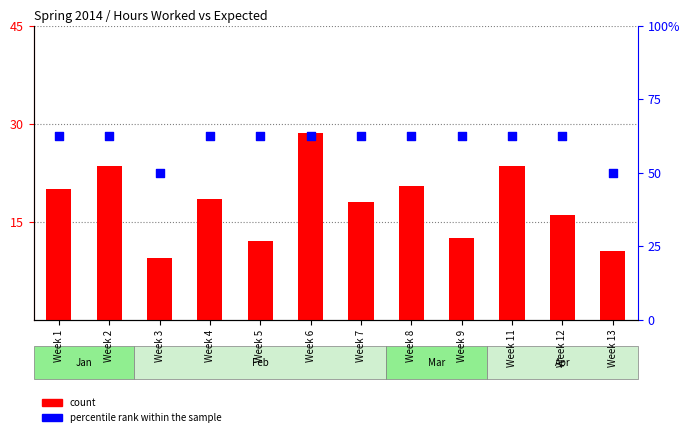

Which series contains the highest Y value?

count